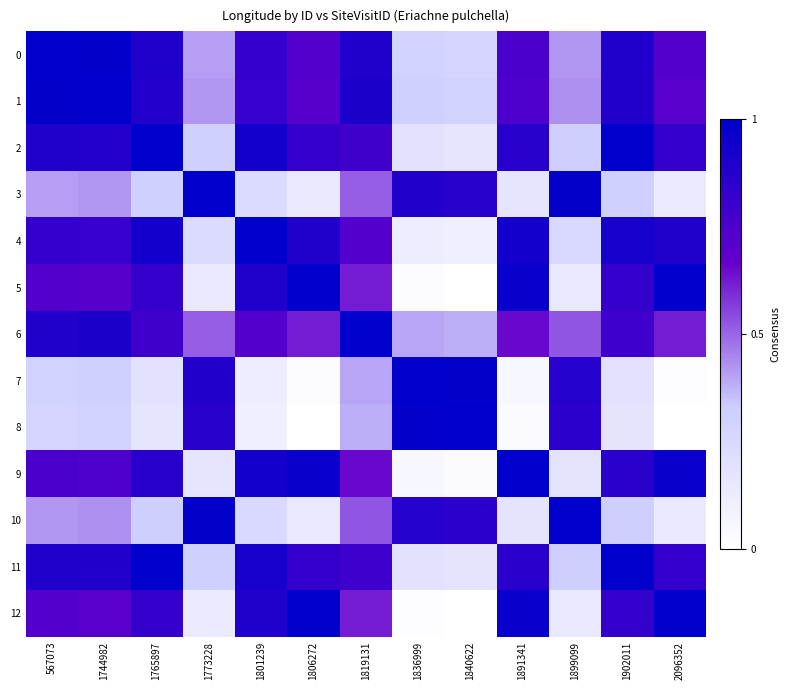

At 1801239, list the series in order from largest to smallest.

4, 2, 9, 11, 5, 12, 0, 1, 6, 10, 3, 7, 8